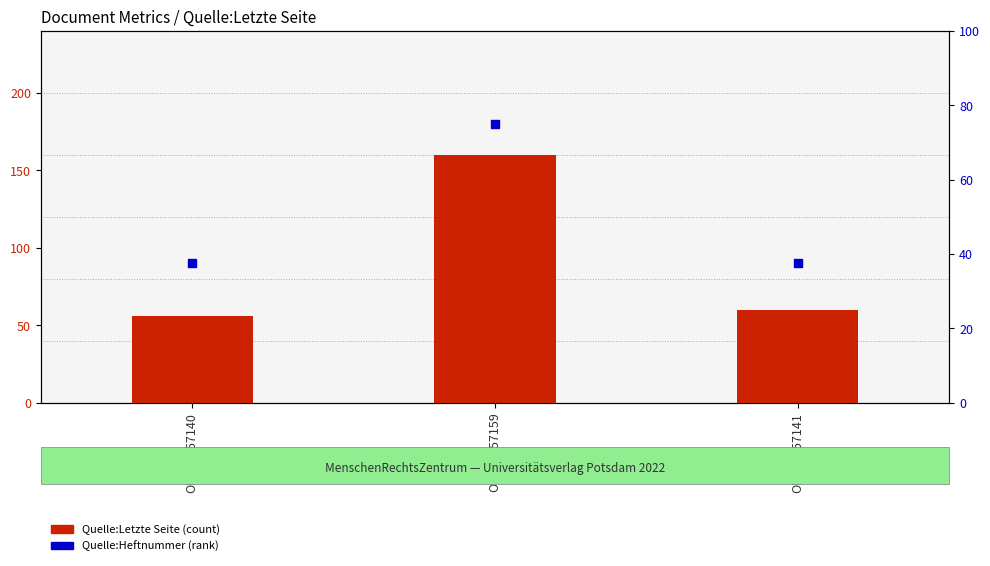

At which category is the sum across all series the highest?

OPUS4-57159